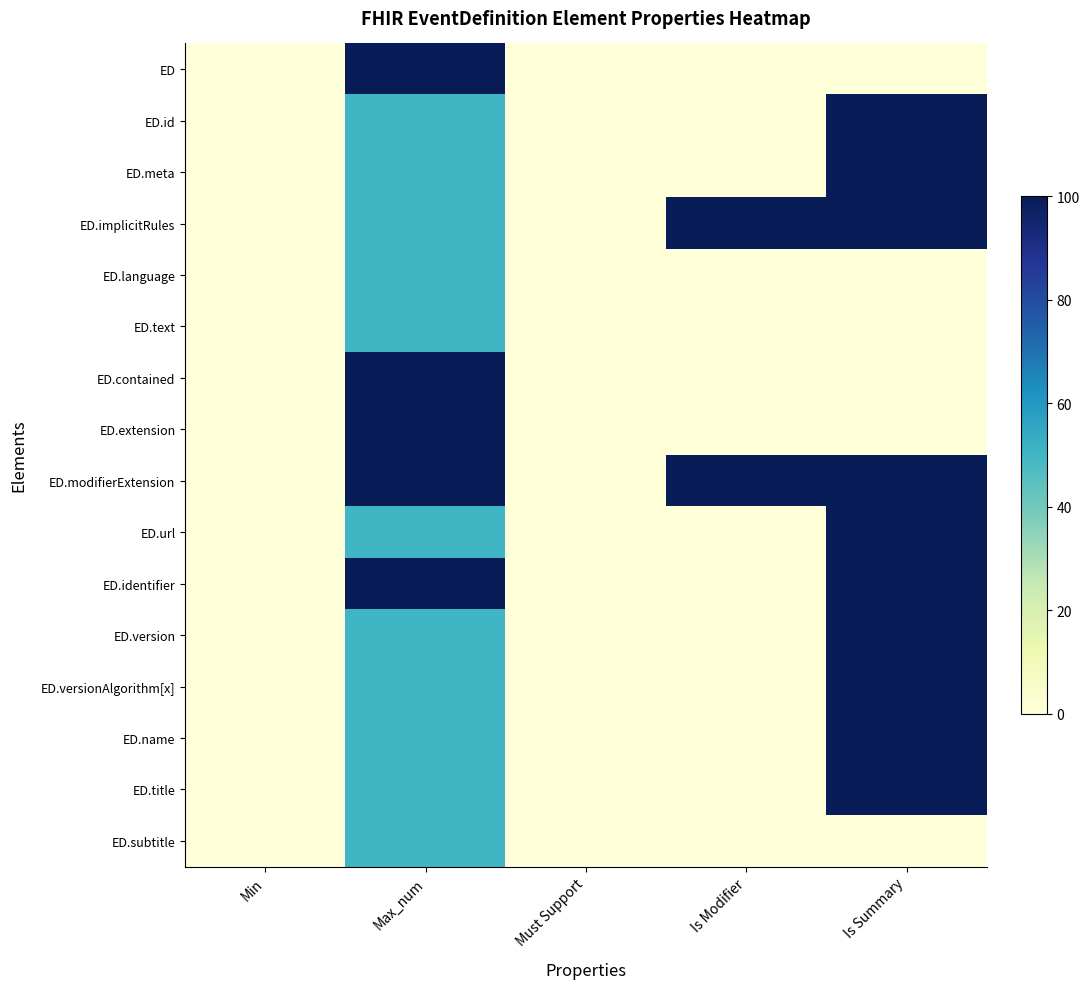

At how many categories does at least one series exceed 34?

3